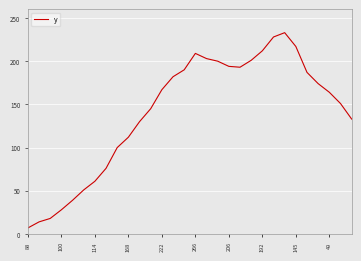

What is the smallest value displayed?

7